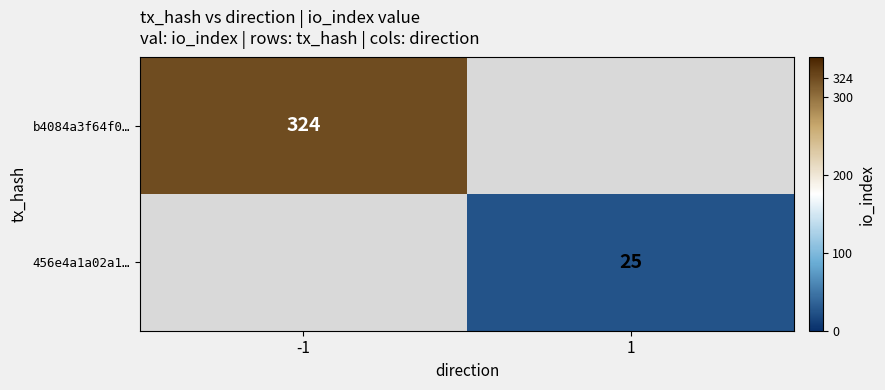

How many series are shown in this chart?

2